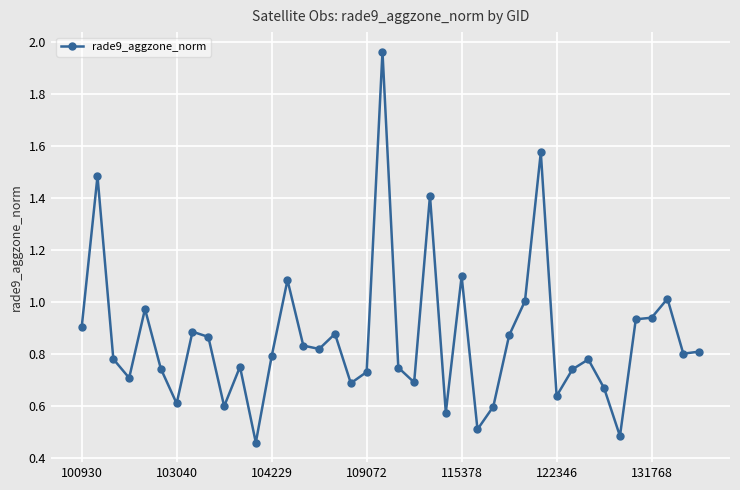

What is the difference between the maximum and minimum values?

1.5